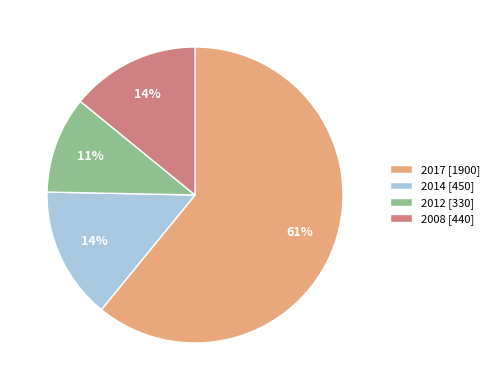

Which slice represents more than half of the pie?

2017